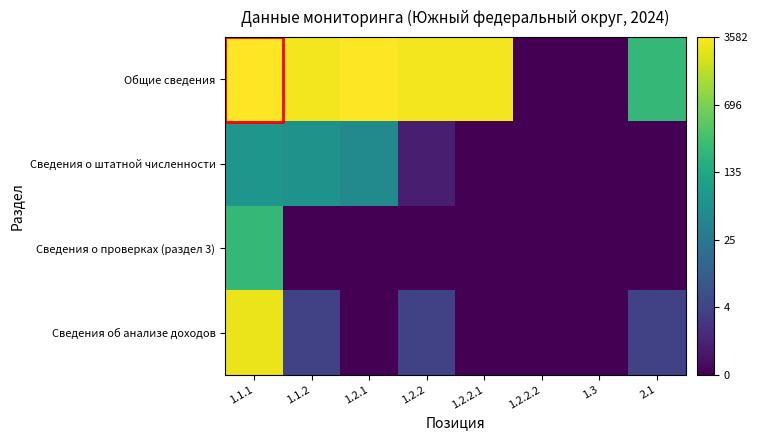

Reading left to right, transcribe all the data shown in this chart.

Общие сведения: 1.1.1=8.2	1.1.2=8.0	1.2.1=8.2	1.2.2=8.0	1.2.2.1=8.0	1.2.2.2=0.0	1.3=0.0	2.1=5.5
Сведения о штатной численности: 1.1.1=4.3	1.1.2=4.2	1.2.1=3.9	1.2.2=0.7	1.2.2.1=0.0	1.2.2.2=0.0	1.3=0.0	2.1=0.0
Сведения о проверках (раздел 3): 1.1.1=5.4	1.1.2=0.0	1.2.1=0.0	1.2.2=0.0	1.2.2.1=0.0	1.2.2.2=0.0	1.3=0.0	2.1=0.0
Сведения об анализе доходов: 1.1.1=7.9	1.1.2=1.6	1.2.1=0.0	1.2.2=1.6	1.2.2.1=0.0	1.2.2.2=0.0	1.3=0.0	2.1=1.6